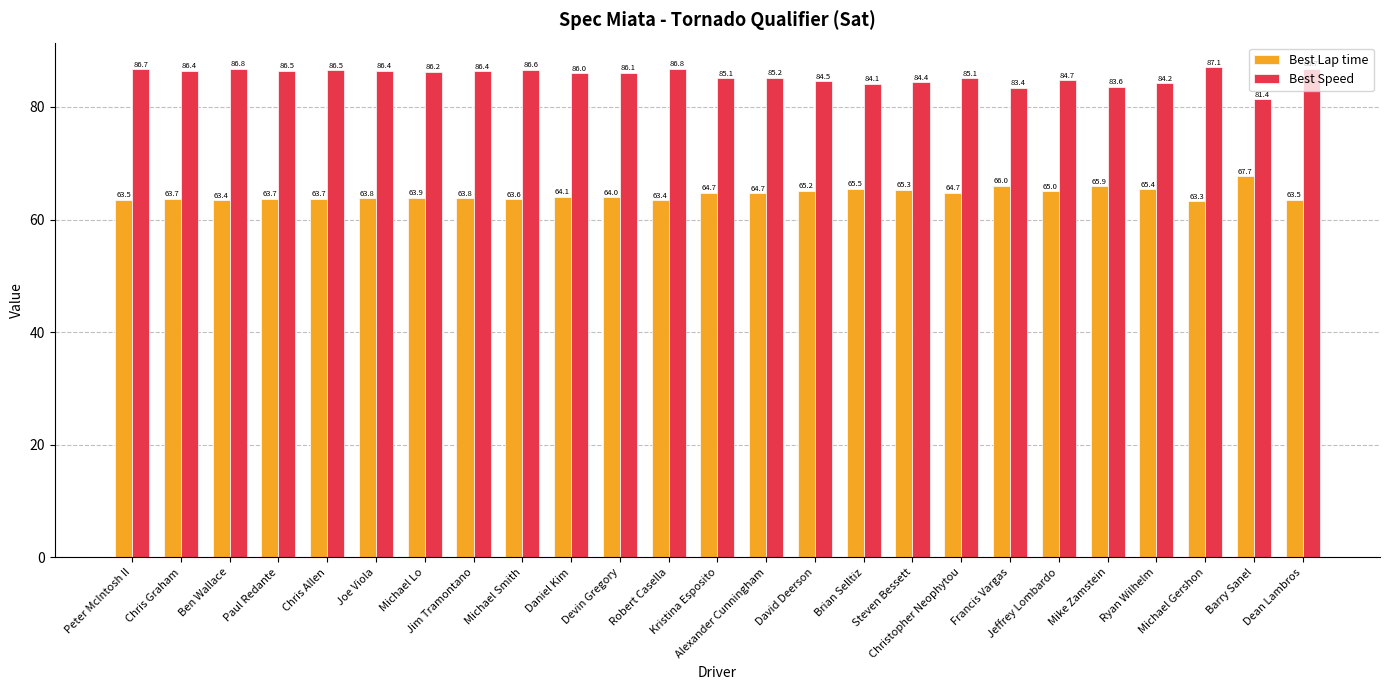

At how many categories does at least one series exceed 66?

25